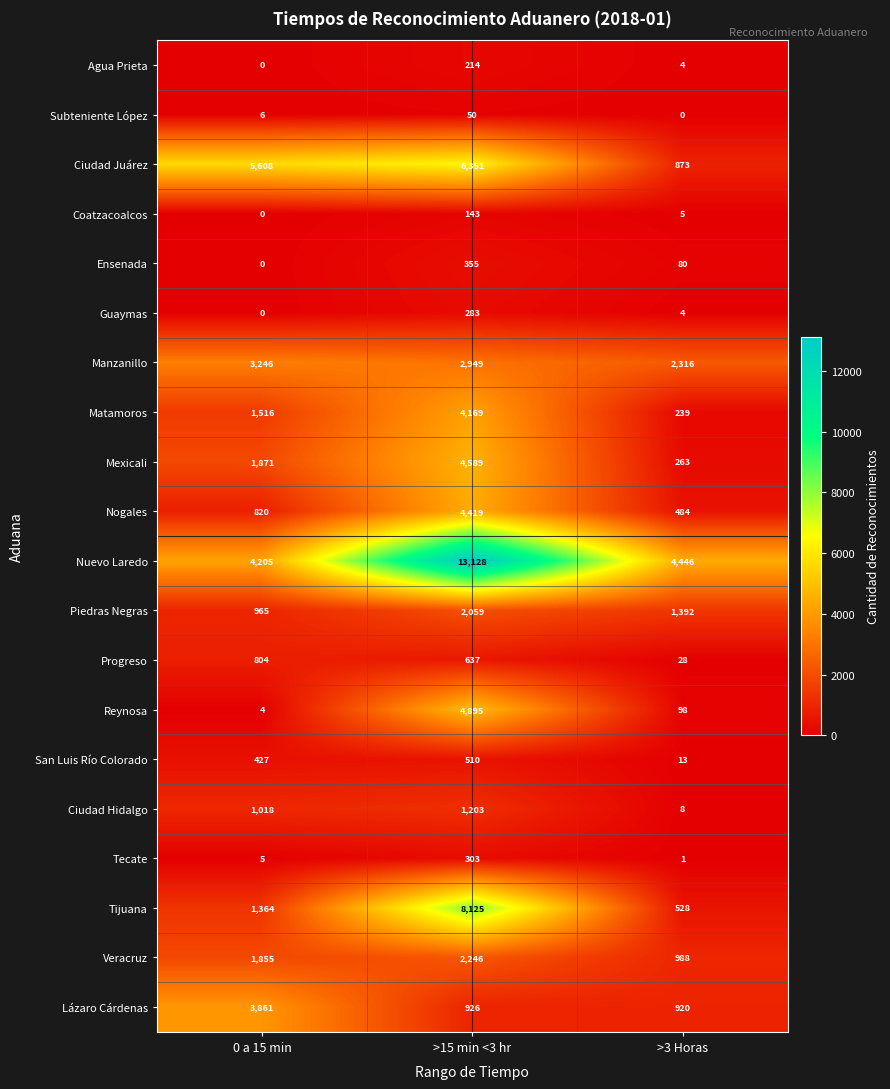

What is the maximum value shown in the chart?

13128